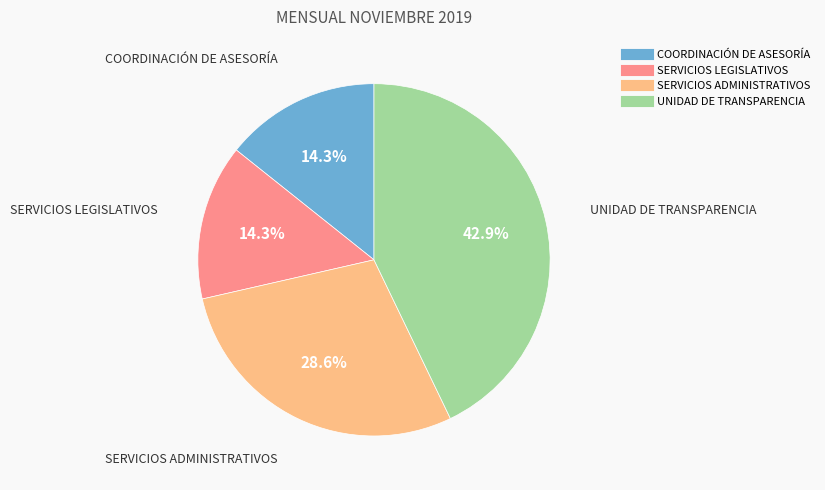

Between COORDINACIÓN DE ASESORÍA and UNIDAD DE TRANSPARENCIA, which is larger?

UNIDAD DE TRANSPARENCIA